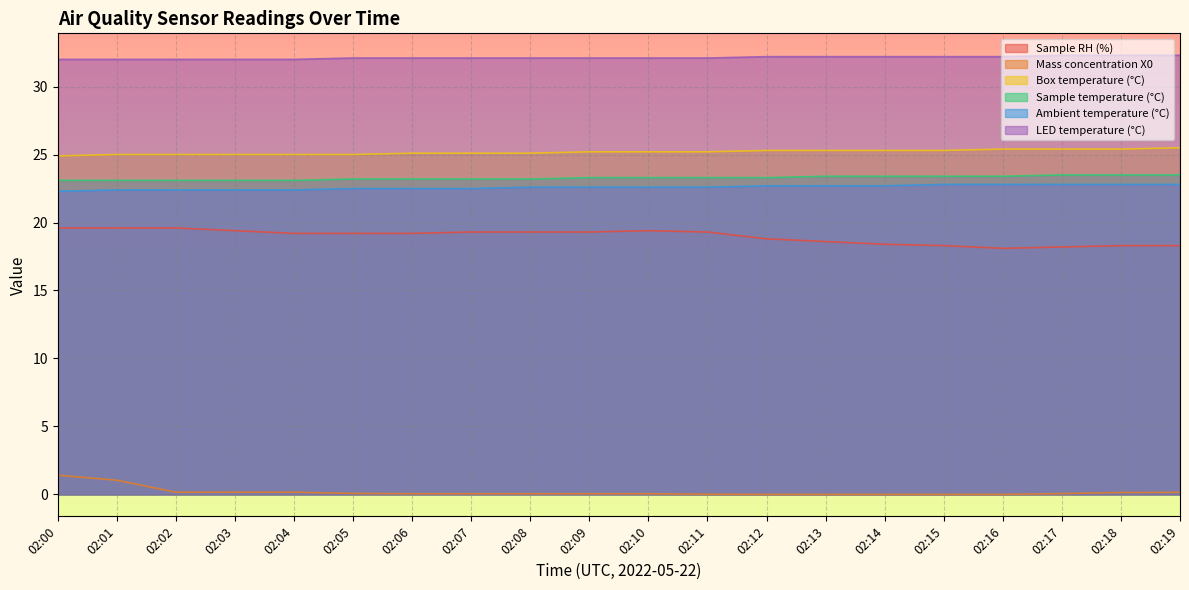

What is the difference between the maximum and second lowest values in the LED temperature (°C) series?

0.3